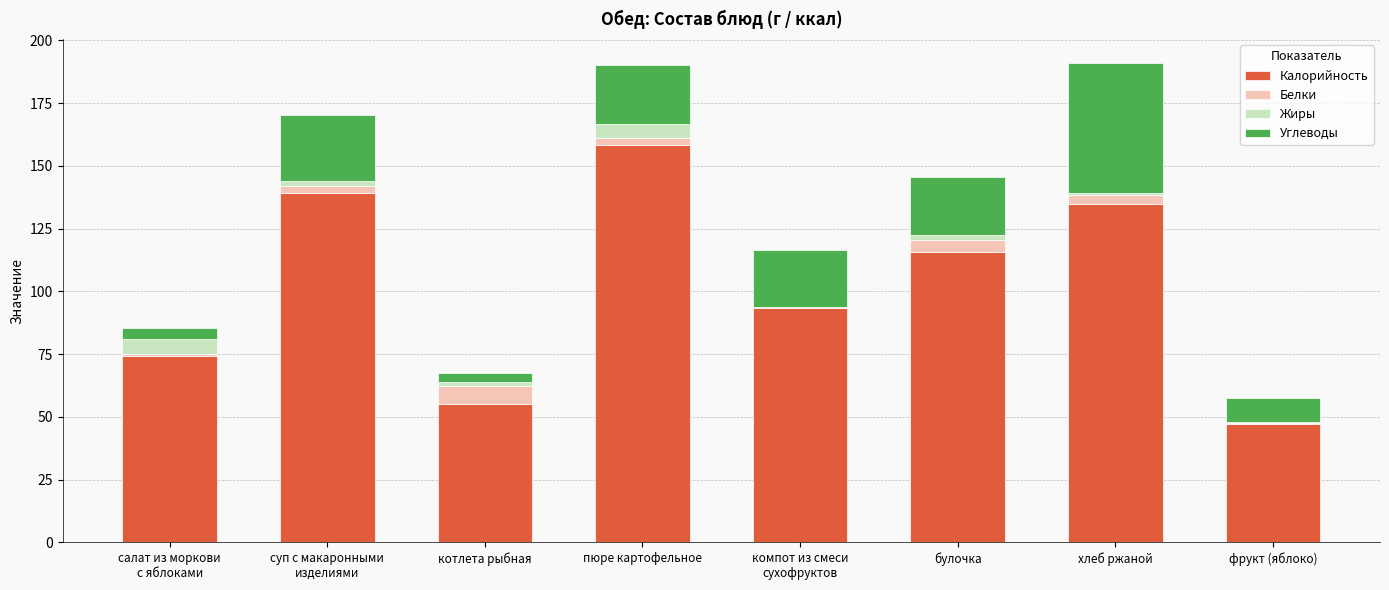

Where is Калорийность nearest to the value 102?

компот из смеси
сухофруктов